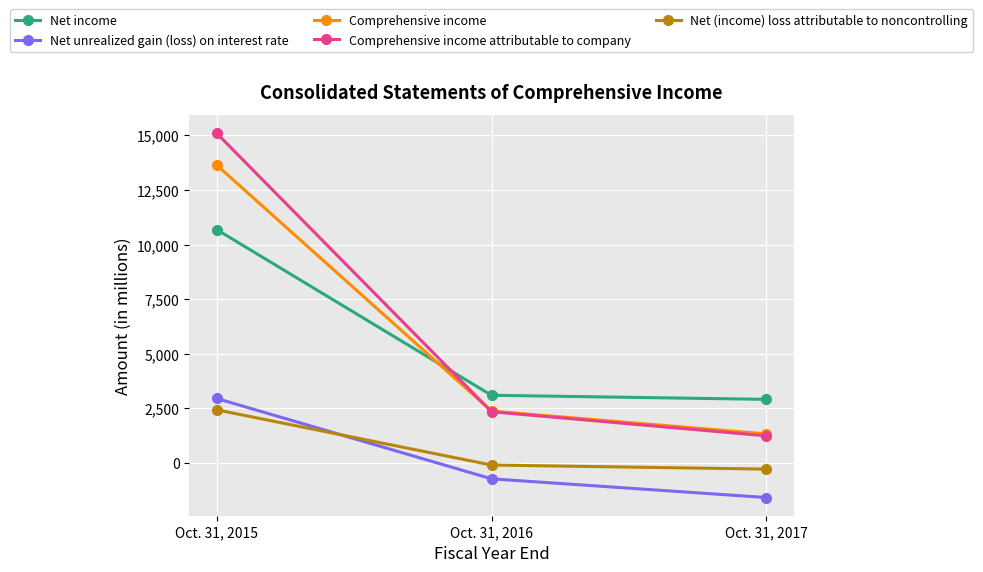

Between Oct. 31, 2015 and Oct. 31, 2017, which series saw the biggest shift?

Comprehensive income attributable to company